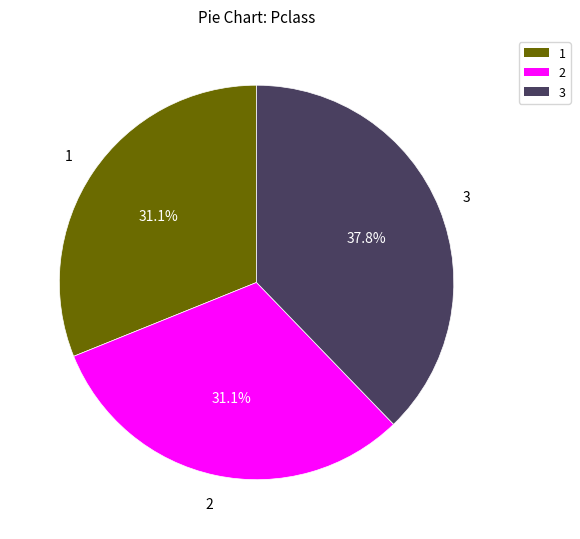

Count the number of slices in the pie.

3